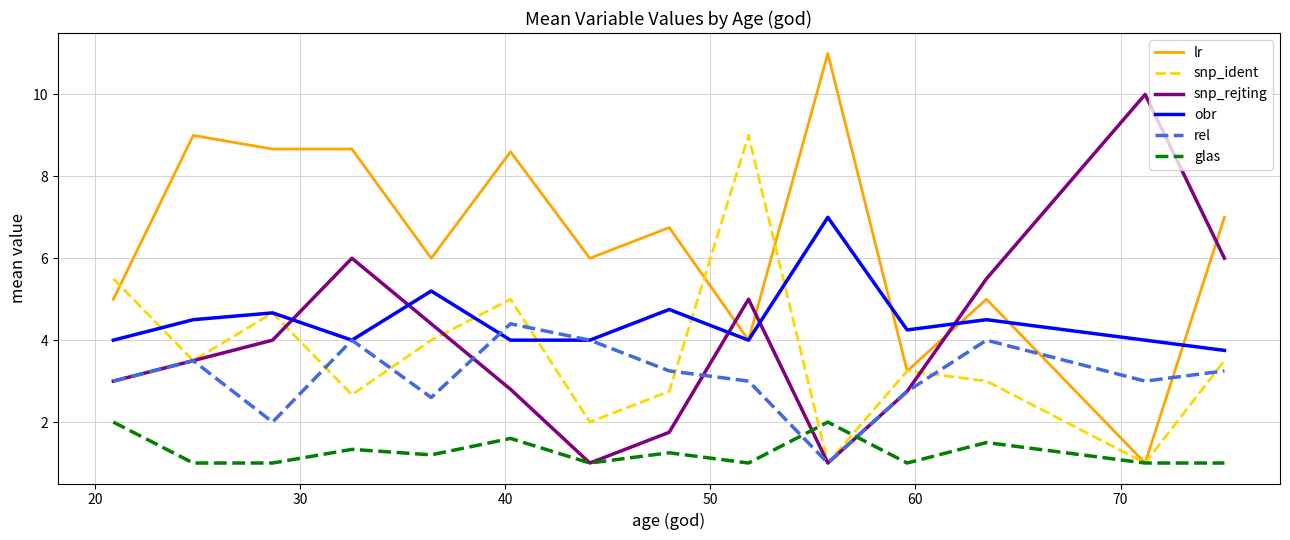

What is the maximum value for snp_ident?

9.0